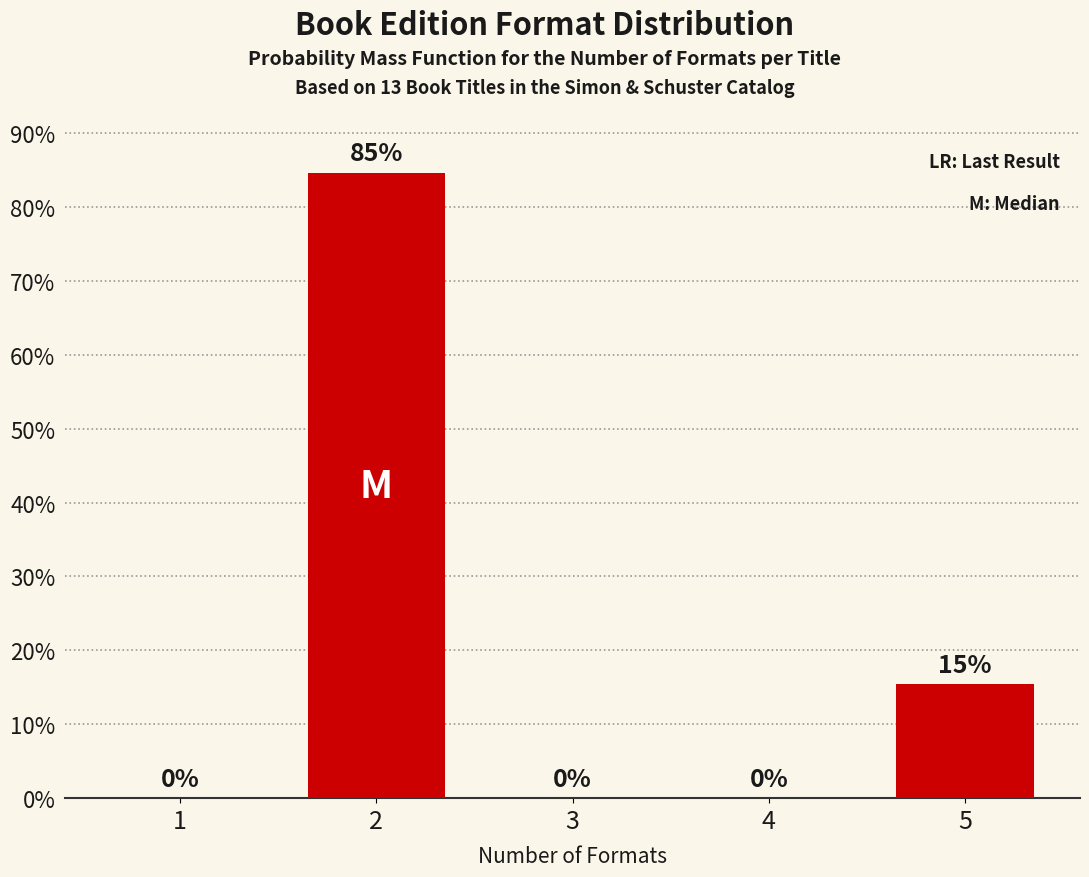

What is the sum of all values?

100.0